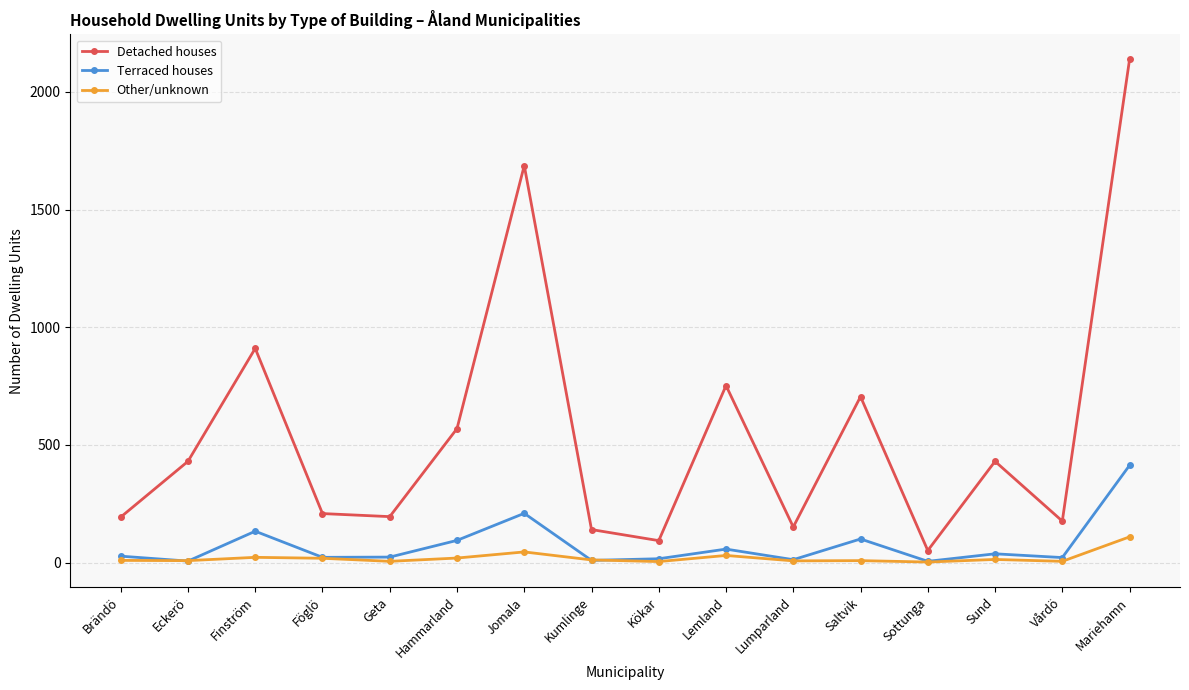

What is the maximum value shown in the chart?

2138